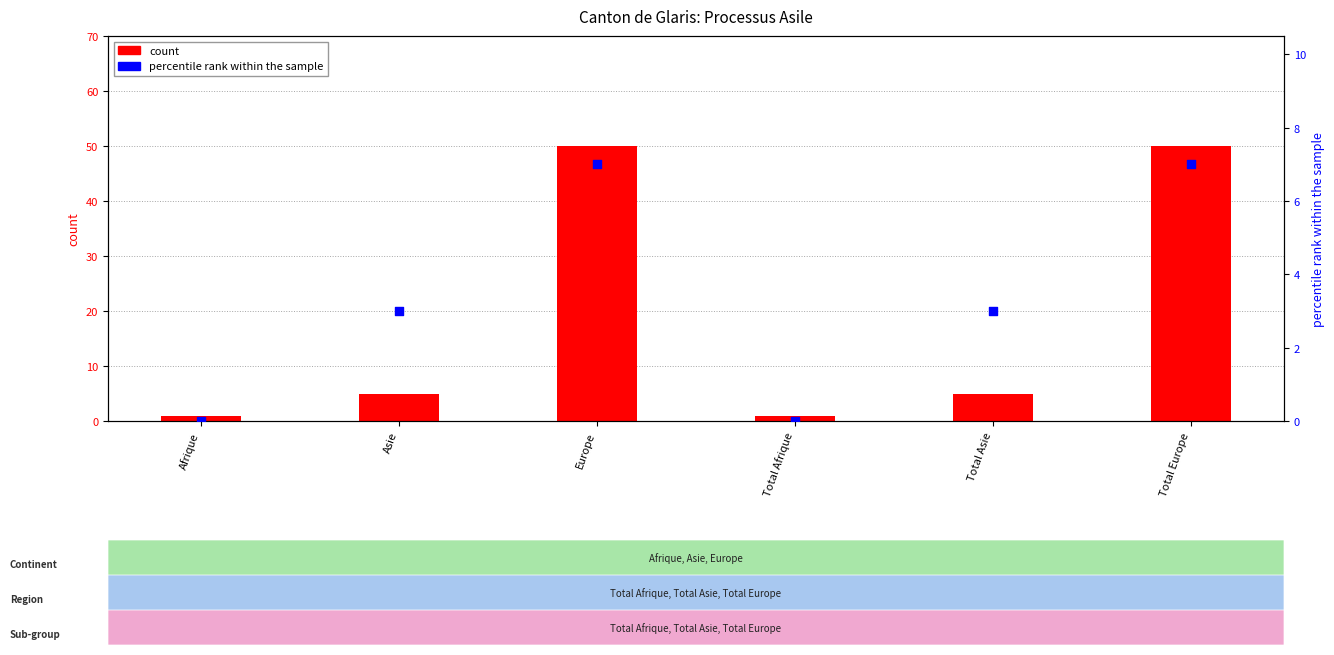

Is the value of col_1 (Total) at Afrique greater than the value of col_6 (Reglements) at Afrique?

Yes